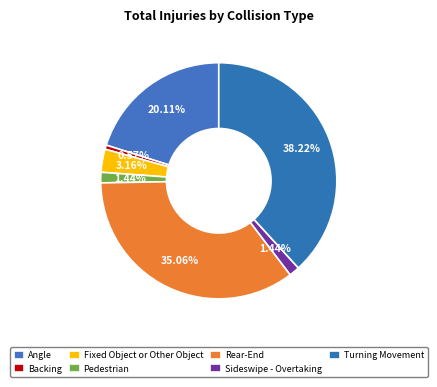

Which slice is the smallest?

Backing